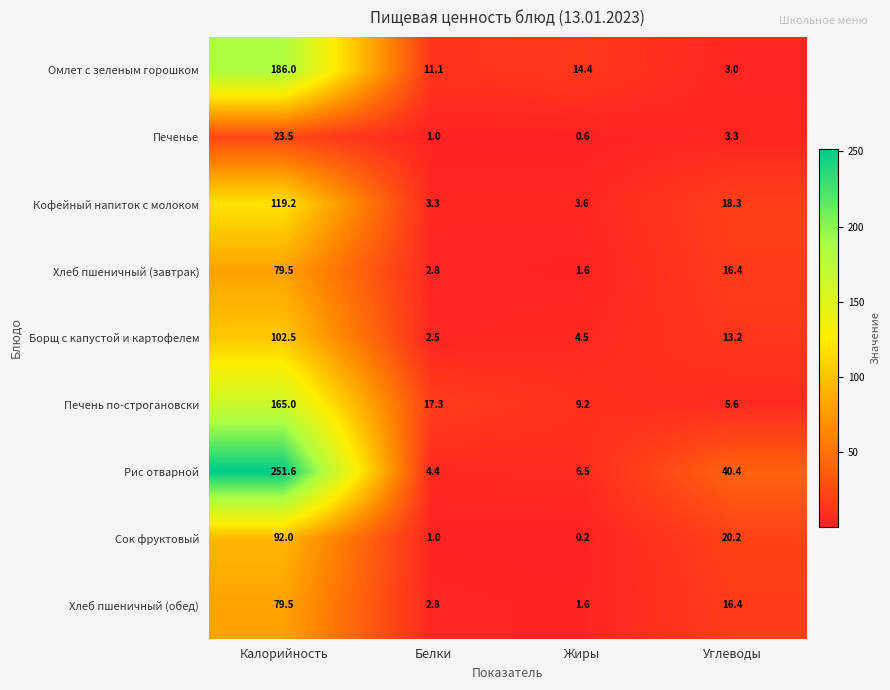

What is the difference between the second highest and minimum values in the Рис отварной series?

36.0